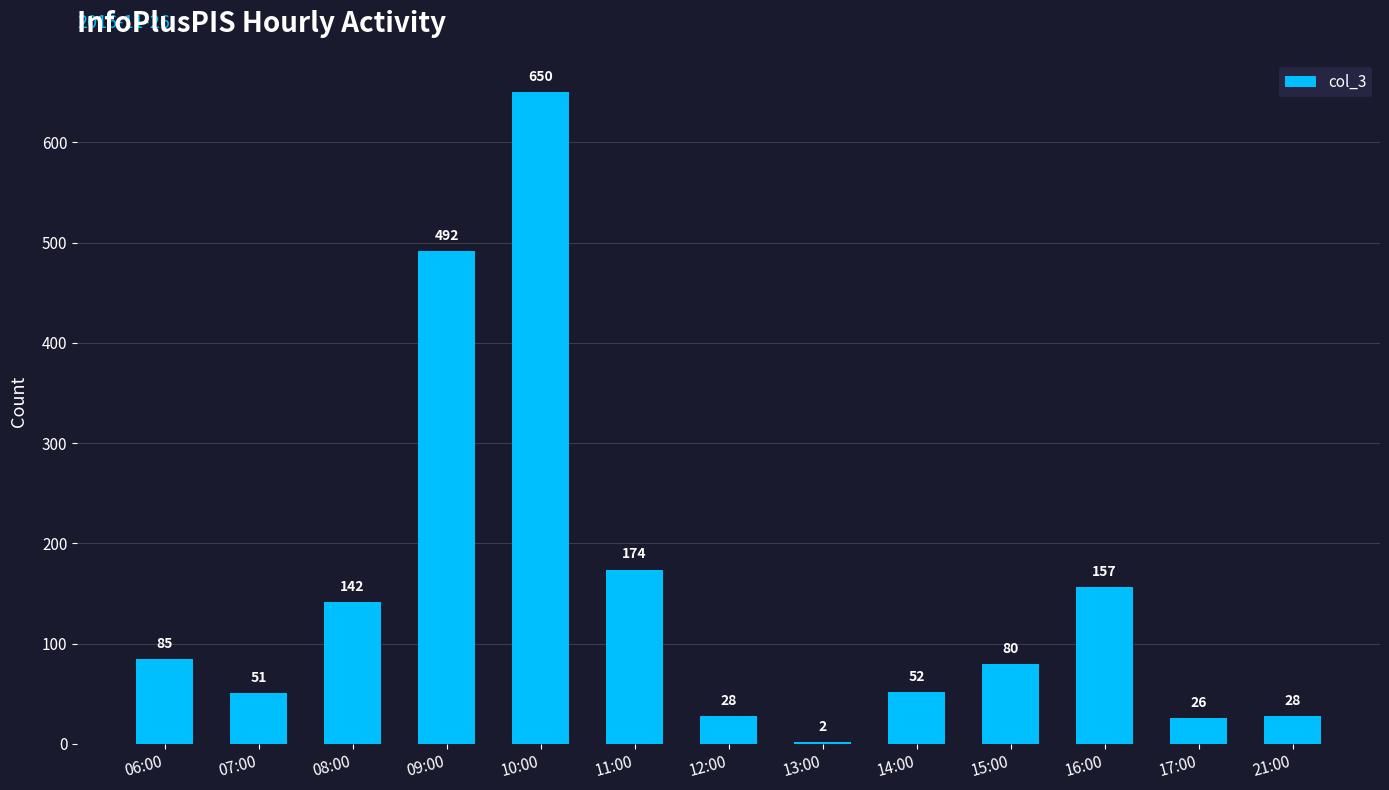

How many data points does each series have?

13